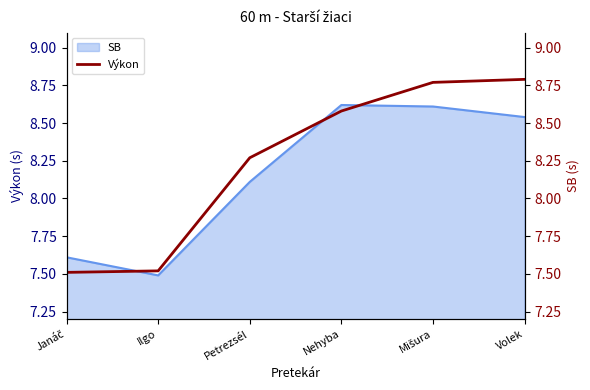

Where is the data nearest to the value 8?

Petrezsél